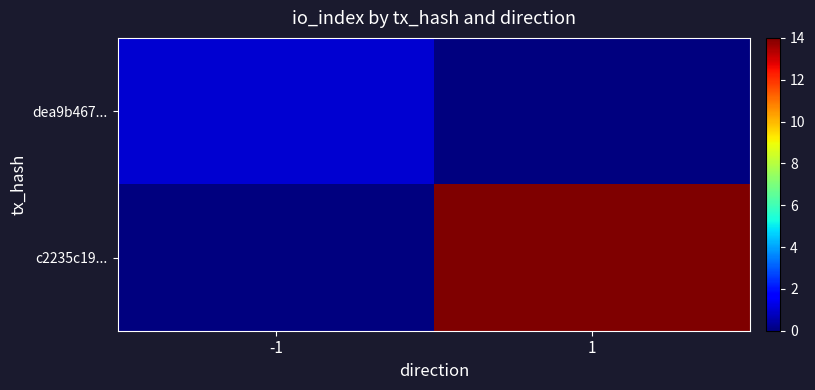

Rank the series by their average value, from lowest to highest.

dea9b467..., c2235c19...